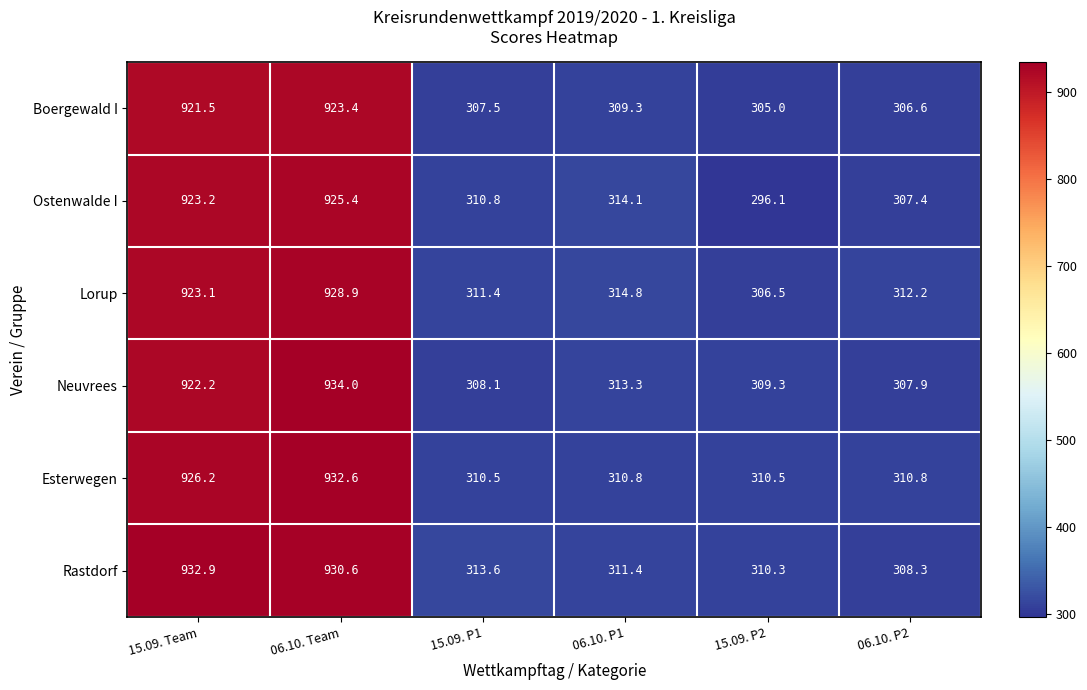

At how many categories does at least one series exceed 643?

2